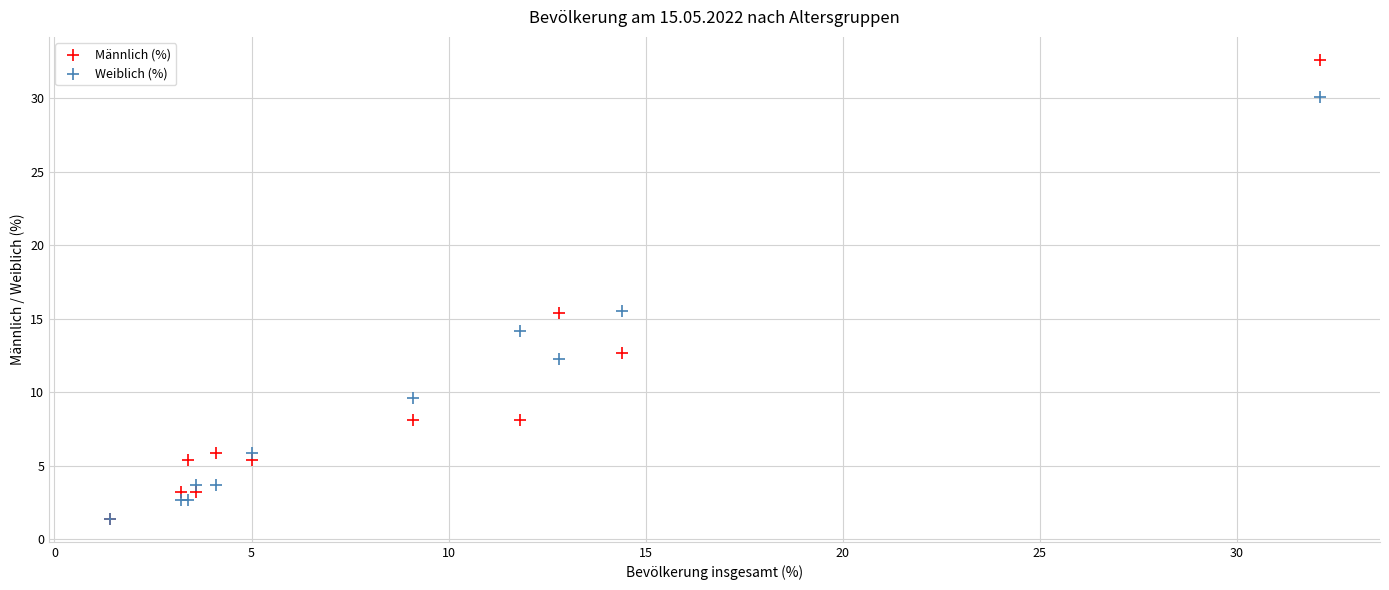

Which series contains the highest Y value?

Männlich (%)